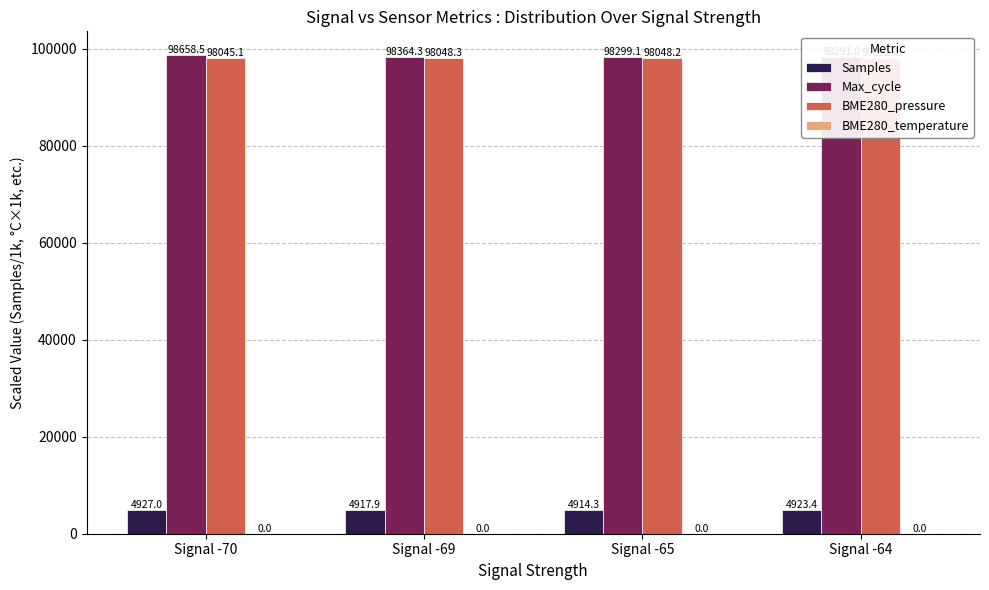

How many bars are there in total?

16